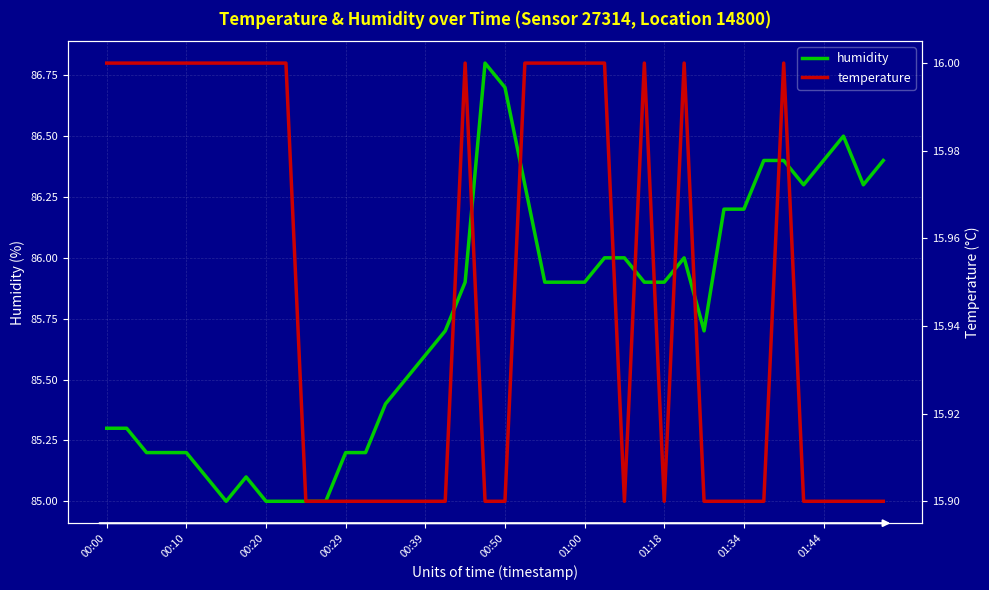

Between 14 and 15, which series saw the biggest shift?

humidity